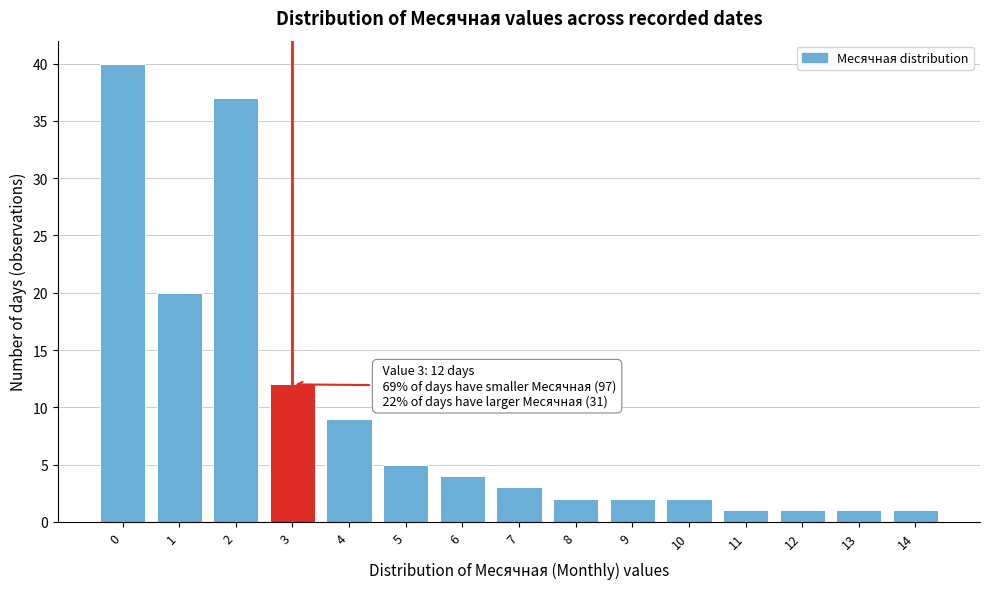

Over which range of the x-axis is the bar tallest?

-0.5 to 0.5